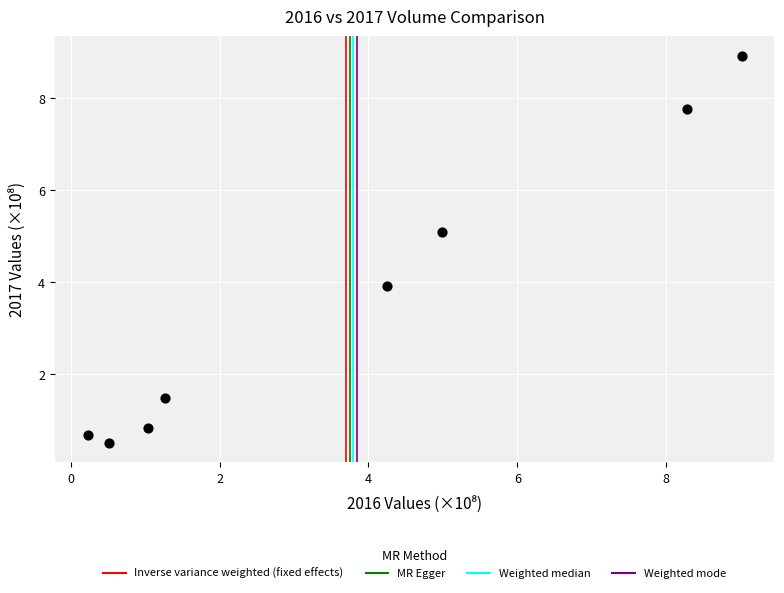

What is the average X value?

3.7